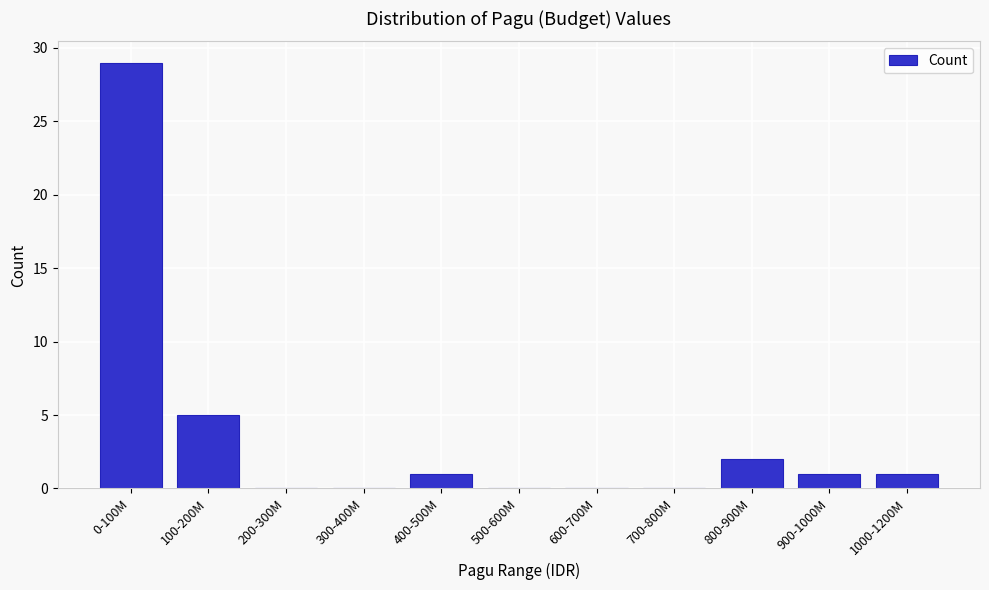

Reading right to left, extract all data points from this chart.

1000-1200M=1	900-1000M=1	800-900M=2	700-800M=0	600-700M=0	500-600M=0	400-500M=1	300-400M=0	200-300M=0	100-200M=5	0-100M=29